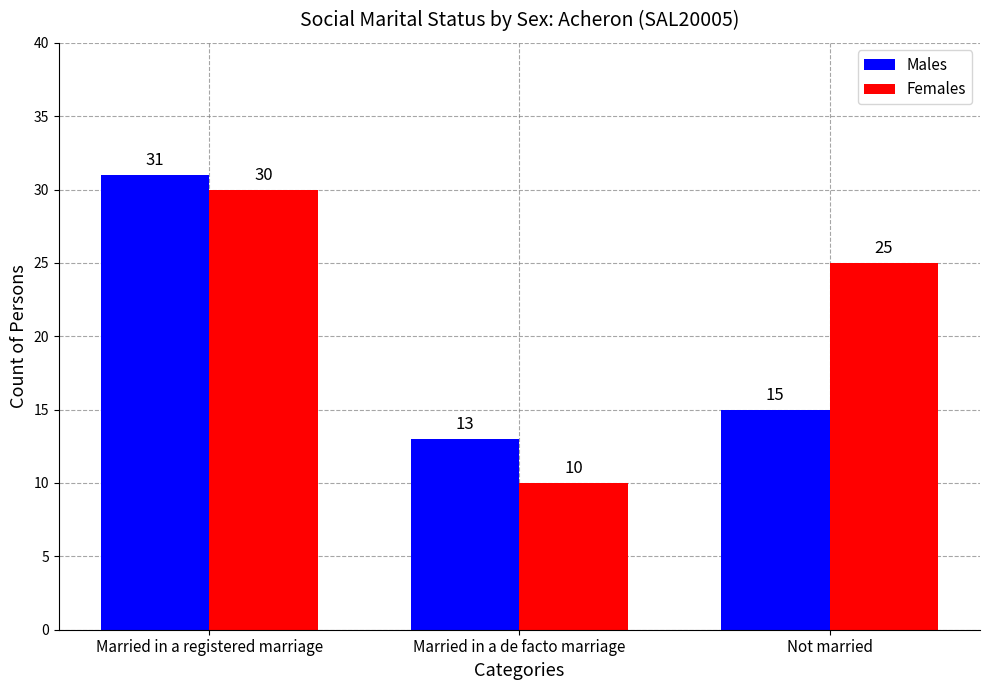

Which series has the largest total across all categories?

Females